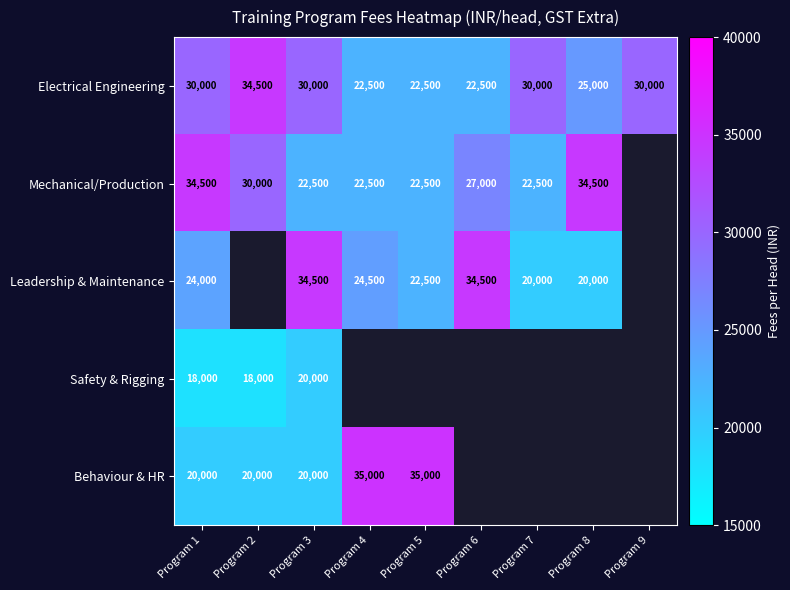

What is the sum of the Electrical Engineering values at Program 5 and Program 2?

57000